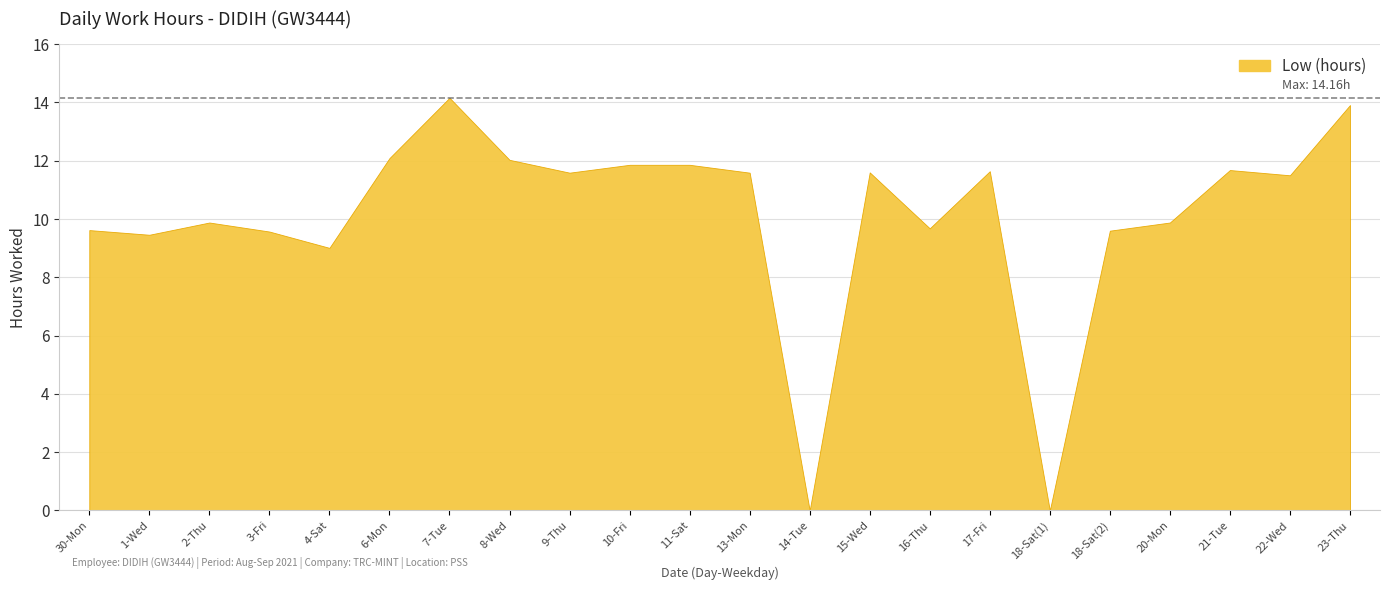

True or false: the data has more than 2 interior local peaks.

True